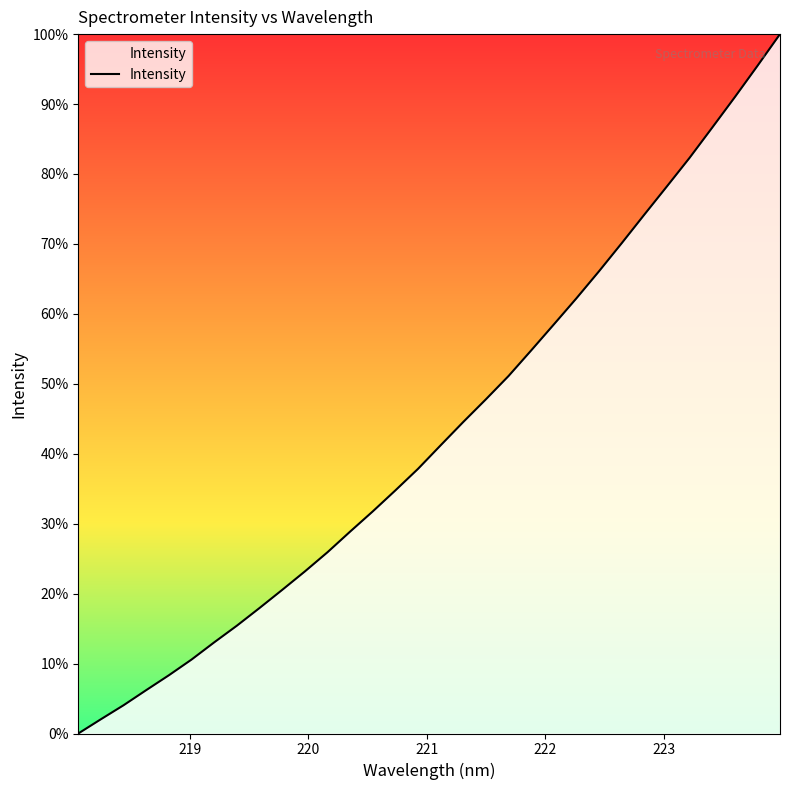

Does the chart display data point markers on the line(s)?

No